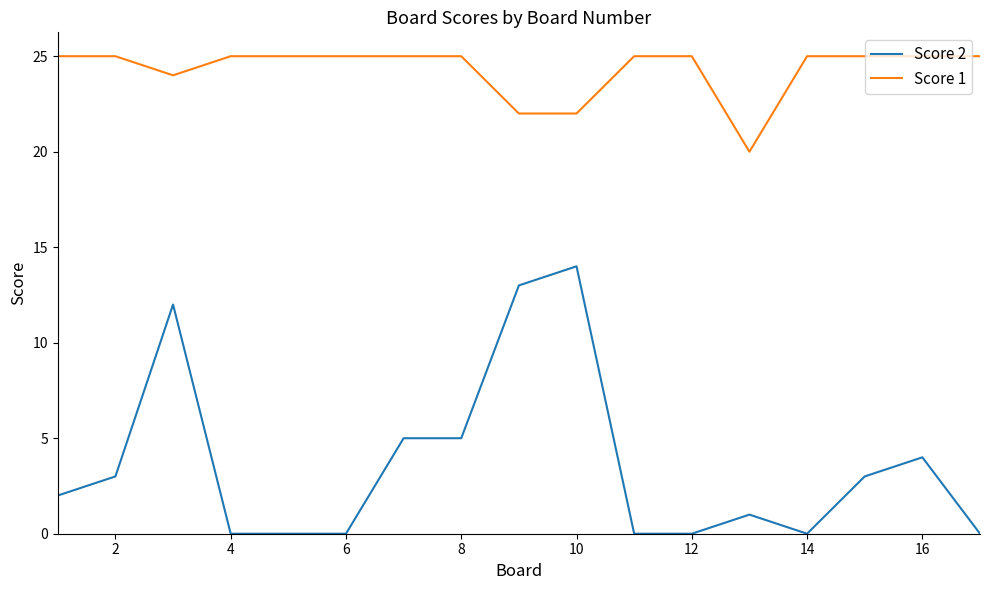

What is the greatest value displayed?

25